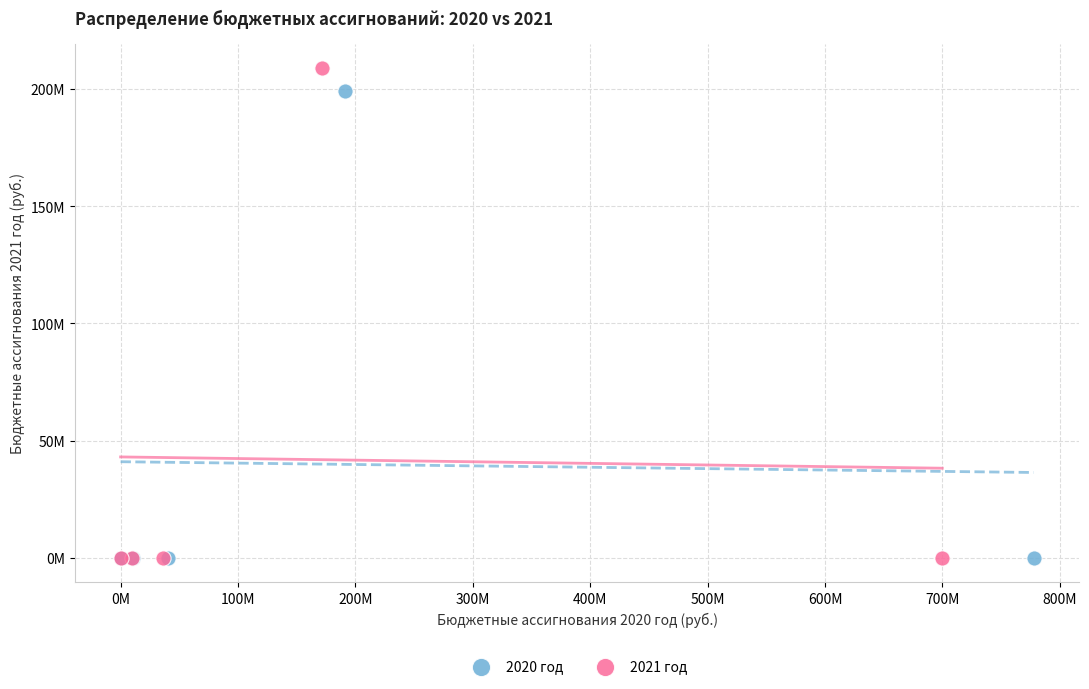

Which series reaches the maximum Y coordinate?

2021 год